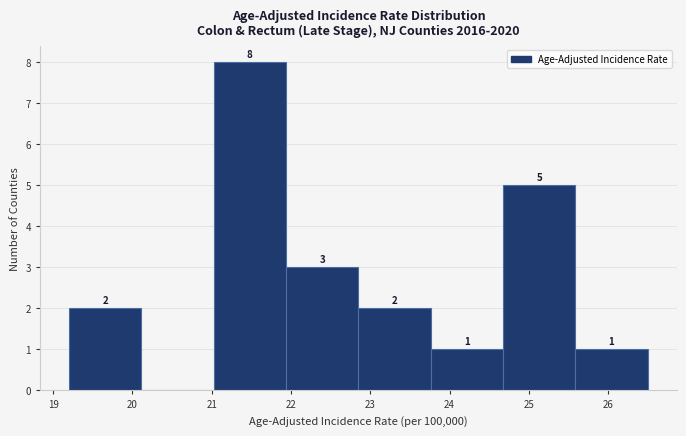

Over which range of the x-axis is the bar tallest?

21.0 to 21.9